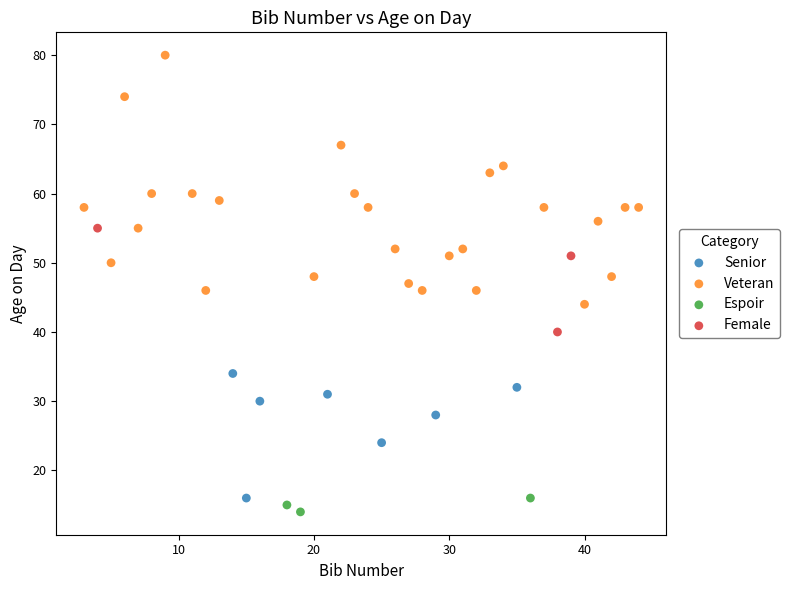

Which series reaches the maximum Y coordinate?

Veteran